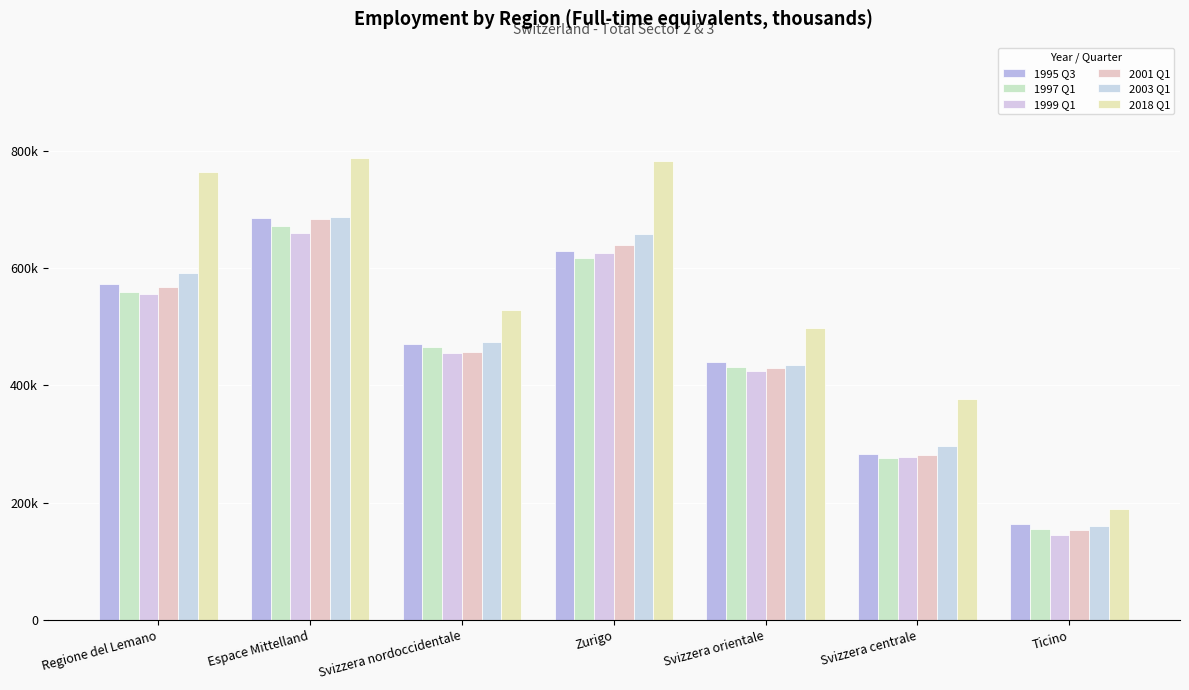

At which label is 2003 Q1 closest to 423605?

Svizzera orientale